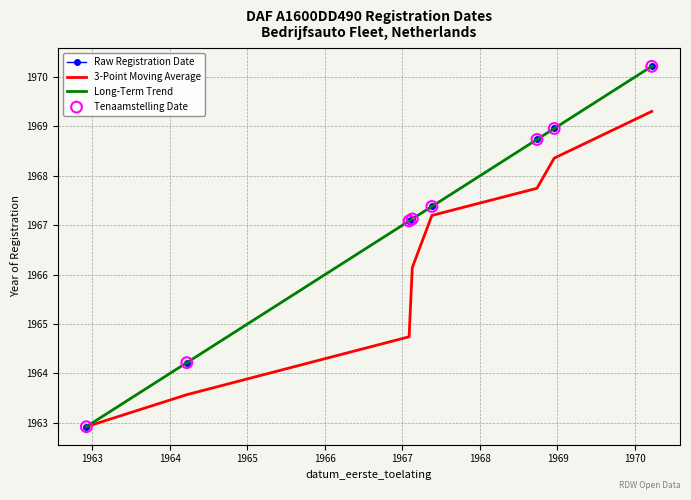

What are all the series names shown in the legend?

Raw Registration Date, 3-Point Moving Average, Long-Term Trend, Tenaamstelling Date